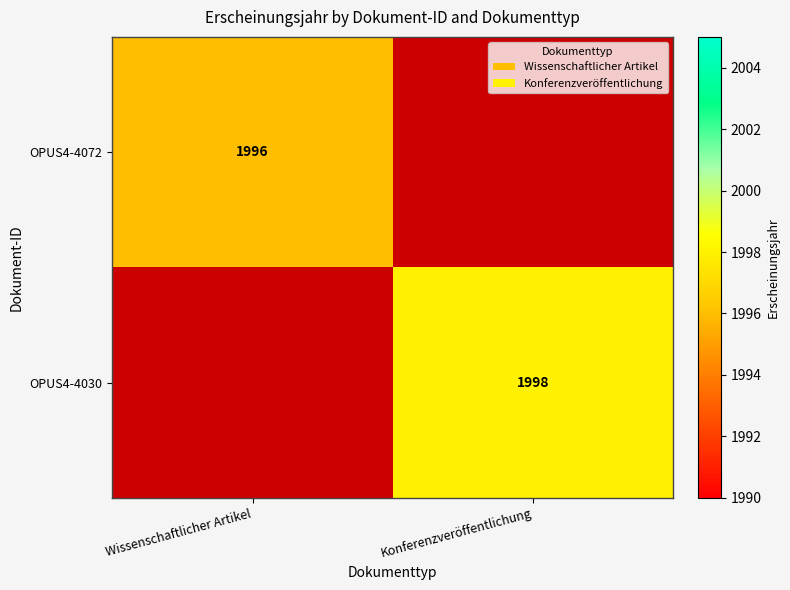

Is the value of OPUS4-4072 at Wissenschaftlicher Artikel greater than the value of OPUS4-4030 at Konferenzveröffentlichung?

No